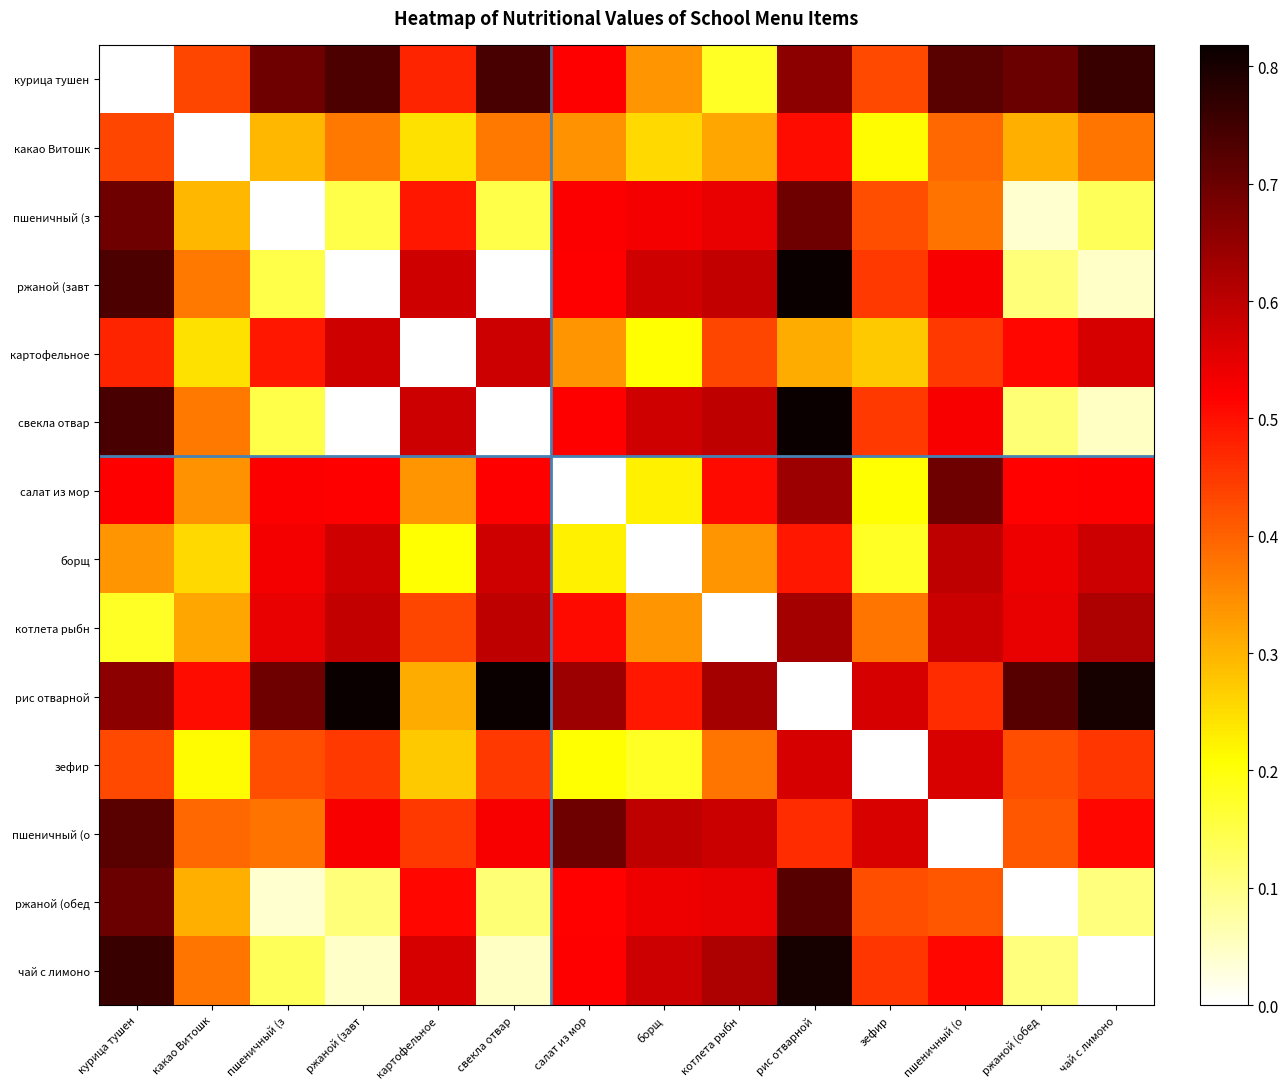

Rank the series by their maximum value, from lowest to highest.

какао Витошк, зефир, картофельное, борщ, котлета рыбн, салат из мор, пшеничный (з, пшеничный (о, ржаной (обед, курица тушен, чай с лимоно, ржаной (завт, свекла отвар, рис отварной